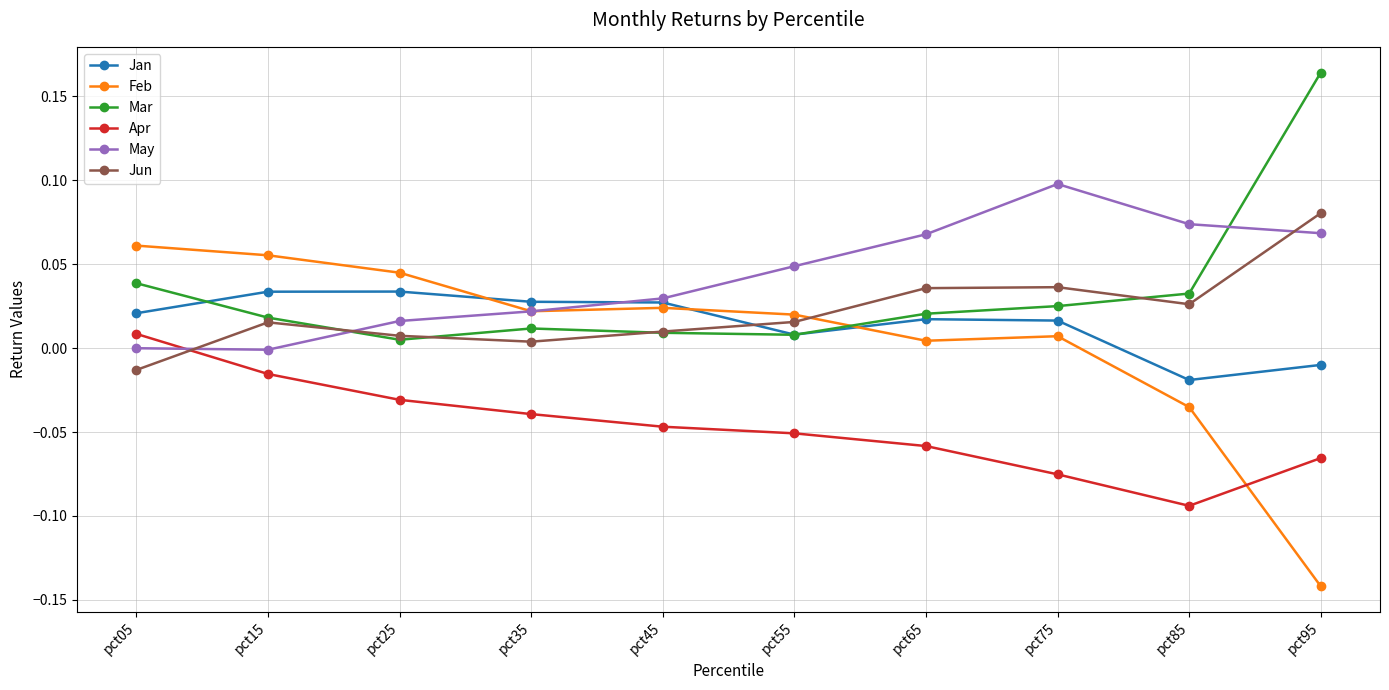

True or false: Jun and Feb intersect in this chart.

True